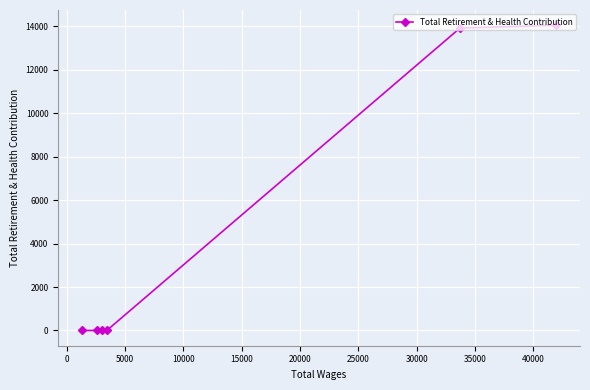

What is the greatest value displayed?

14054